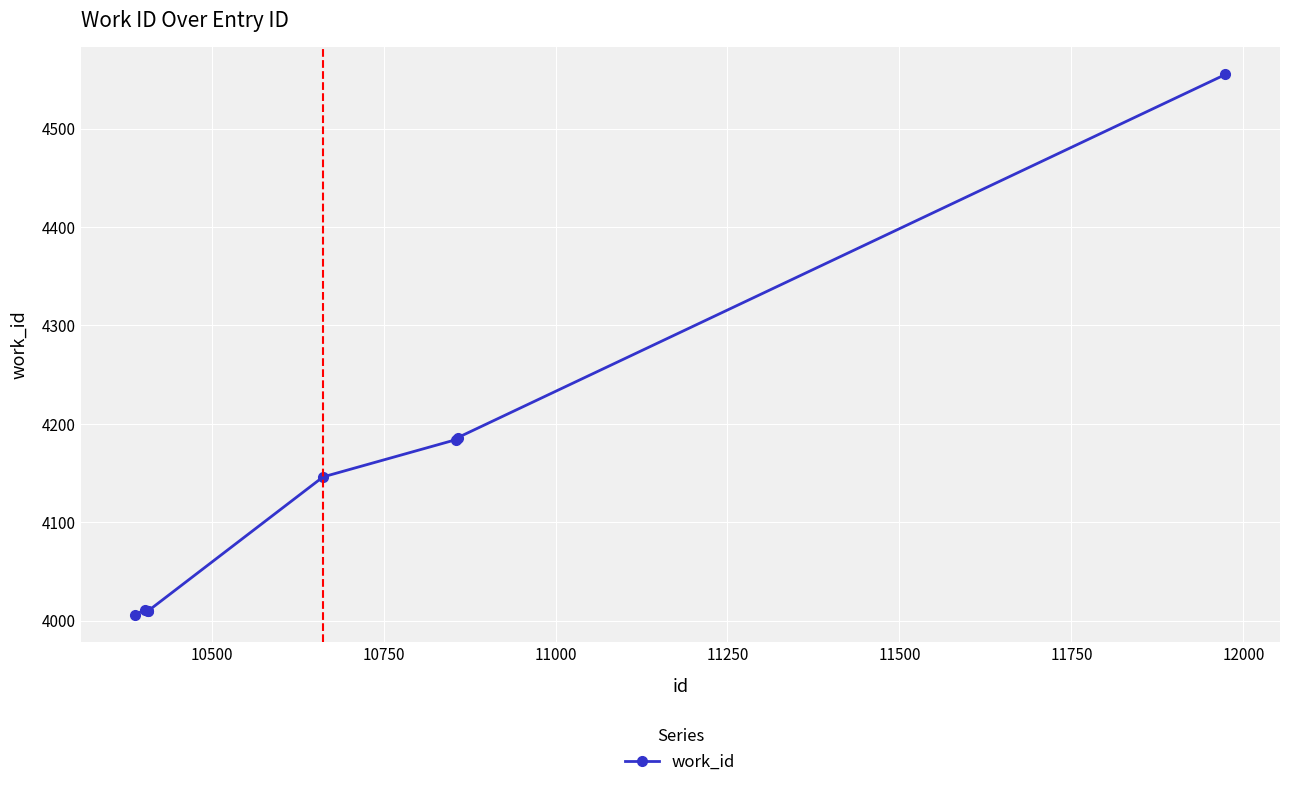

What is the greatest value displayed?

4555